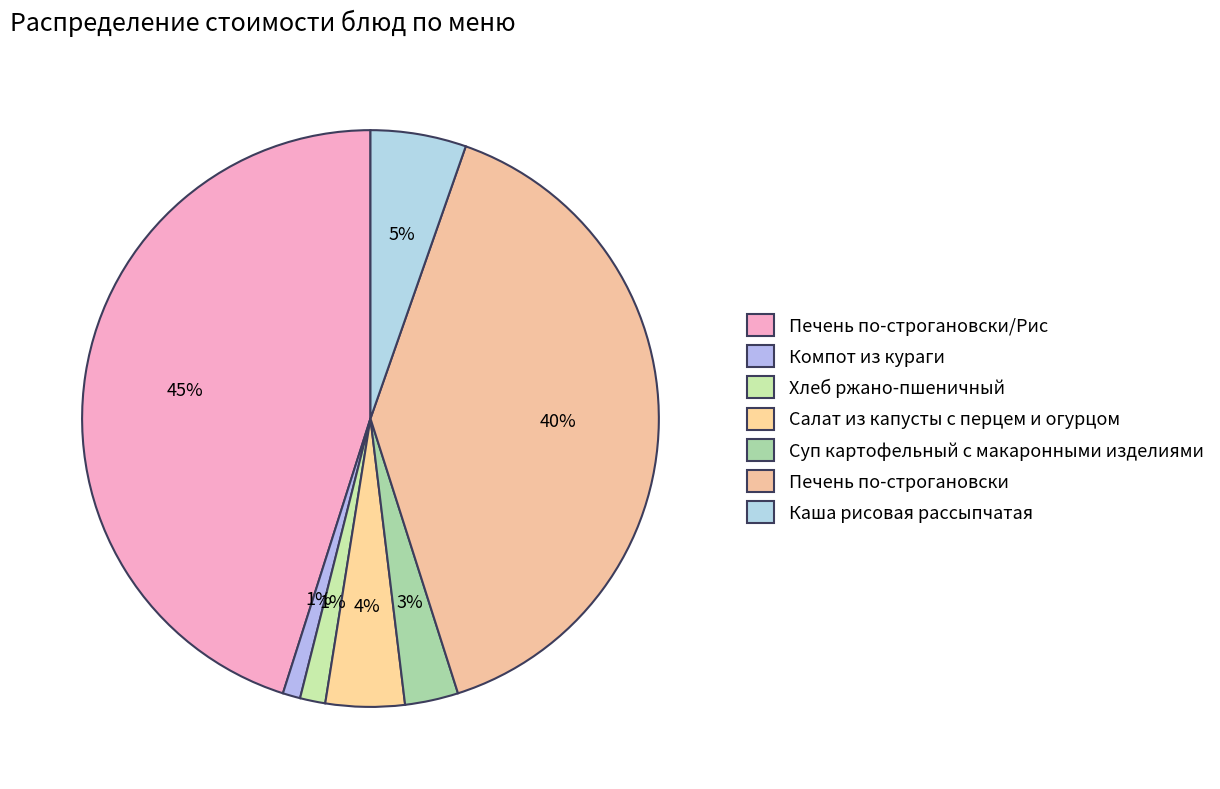

Is there a majority slice in this chart?

No